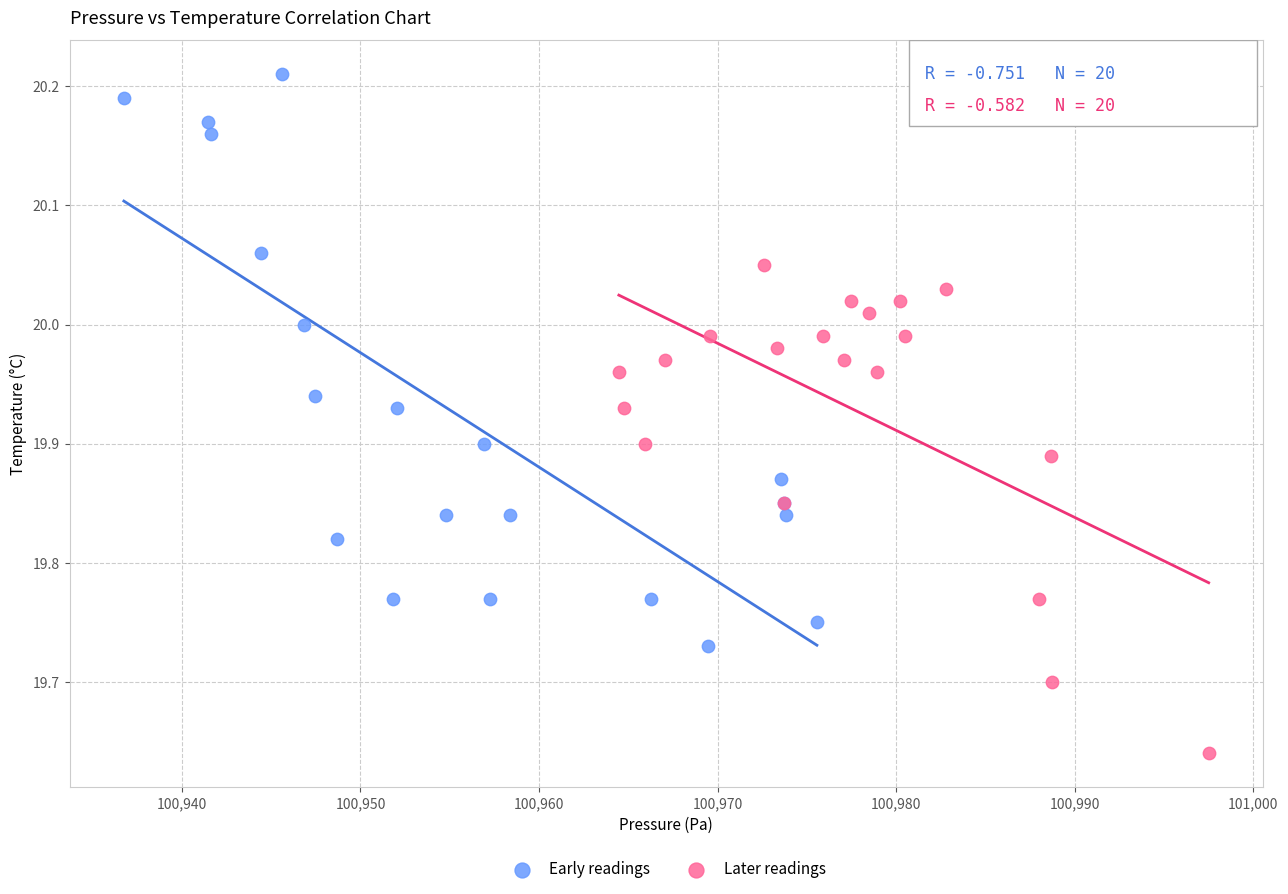

What are all the series names shown in the legend?

Early readings, Later readings